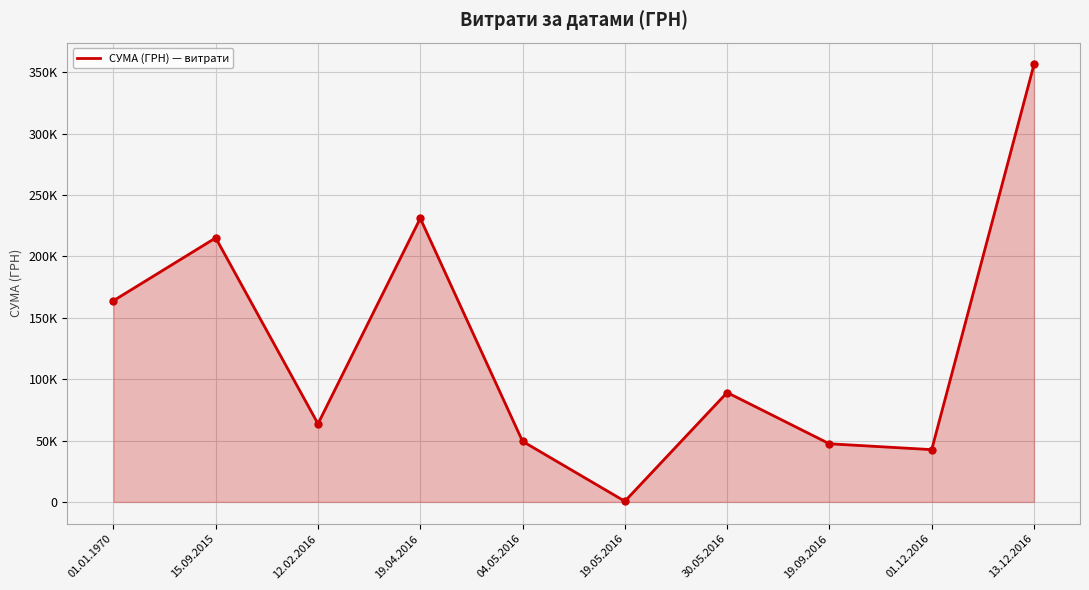

Where is the first local maximum?

15.09.2015